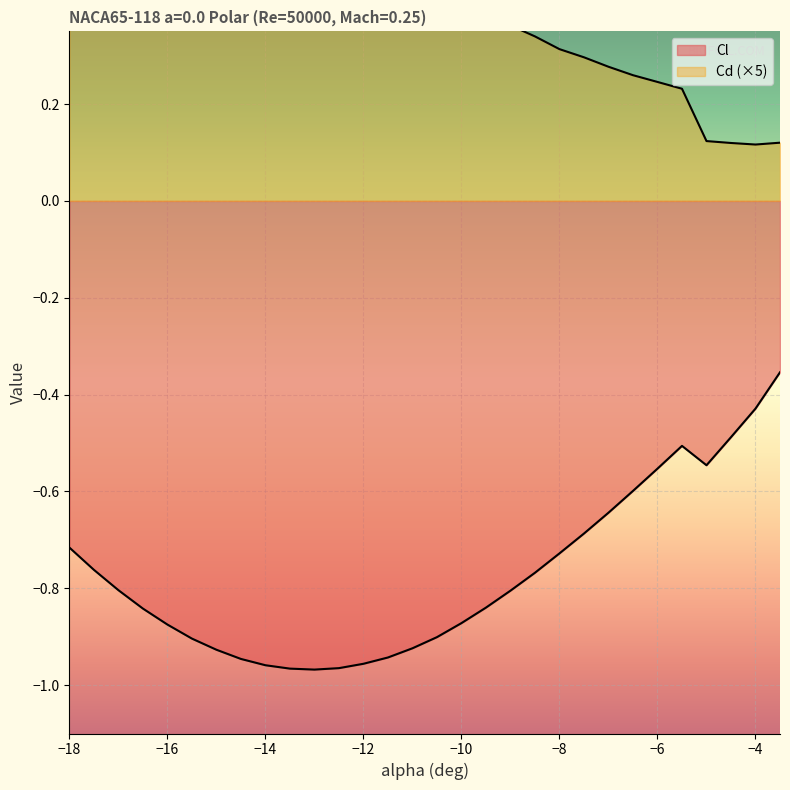

What is the total value across all series at -14.5?

-0.1